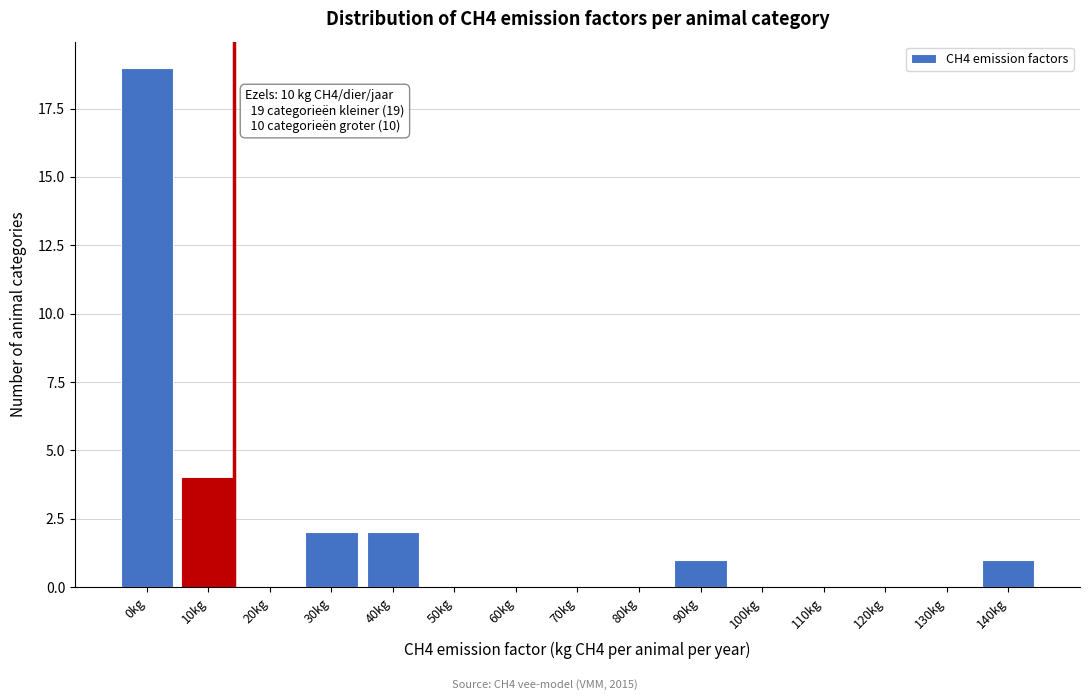

Reading right to left, extract all data points from this chart.

140kg=1	130kg=0	120kg=0	110kg=0	100kg=0	90kg=1	80kg=0	70kg=0	60kg=0	50kg=0	40kg=2	30kg=2	20kg=0	10kg=4	0kg=19